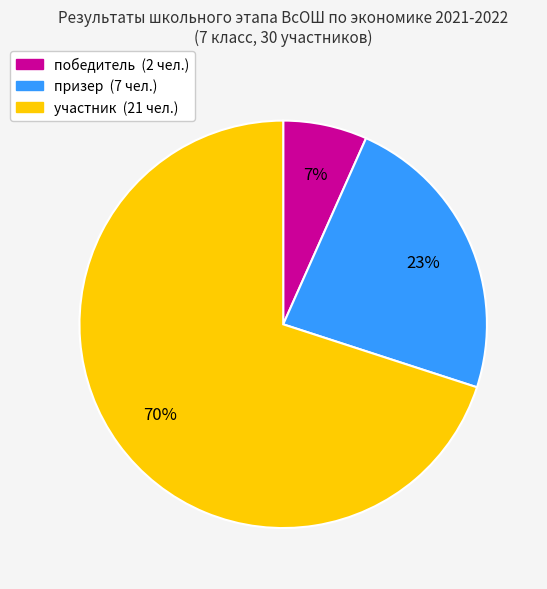

Does призер represent more than half of the total?

No